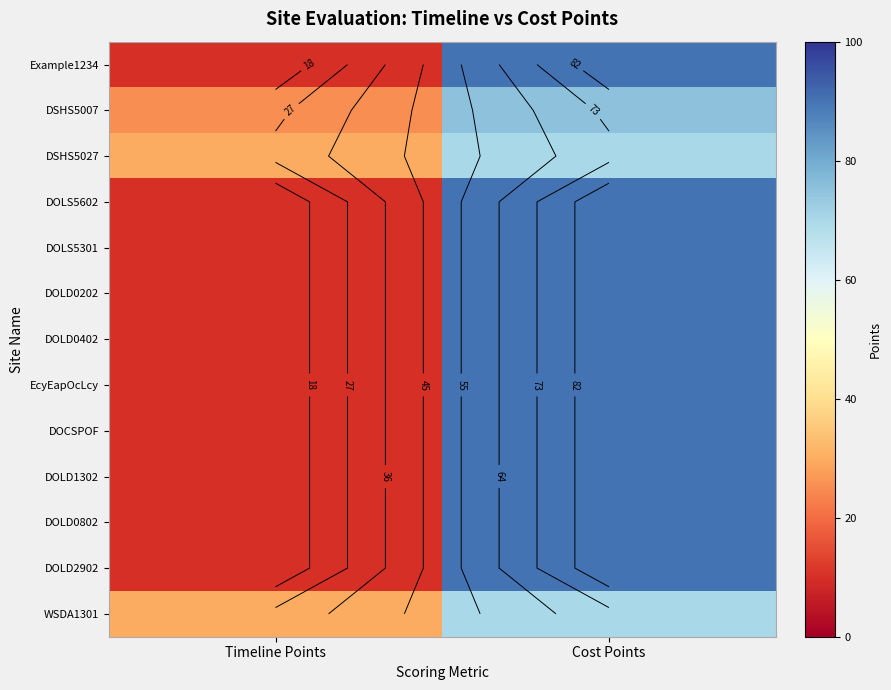

What is the spread (max minus min) of values at Cost Points?

20